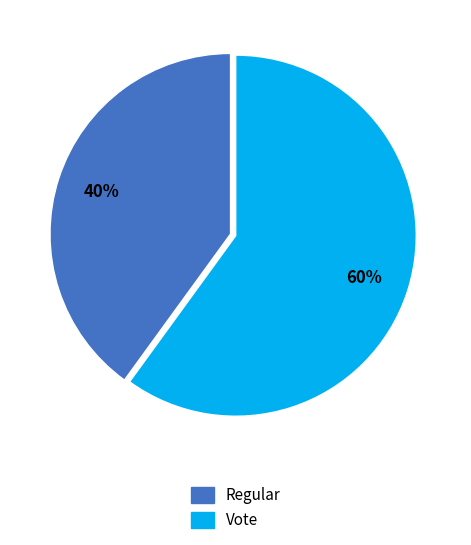

What percentage is the Vote slice, to the nearest percent?

60%